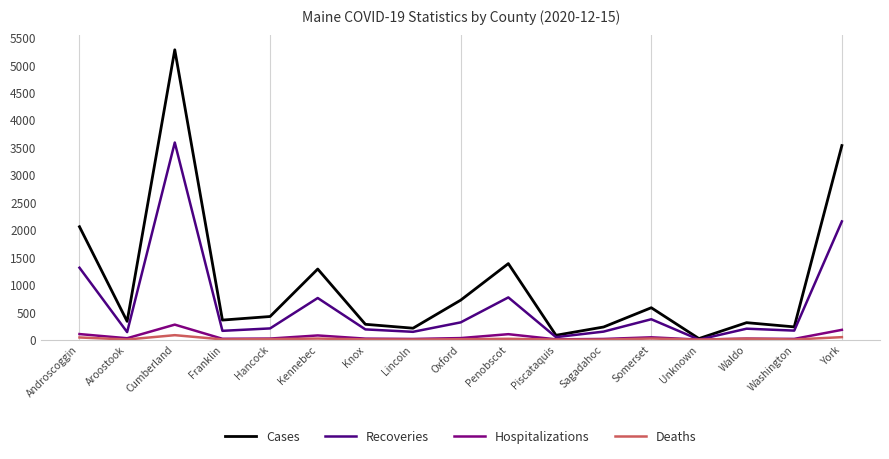

What is the difference between the maximum and second lowest values in the Cases series?

5202